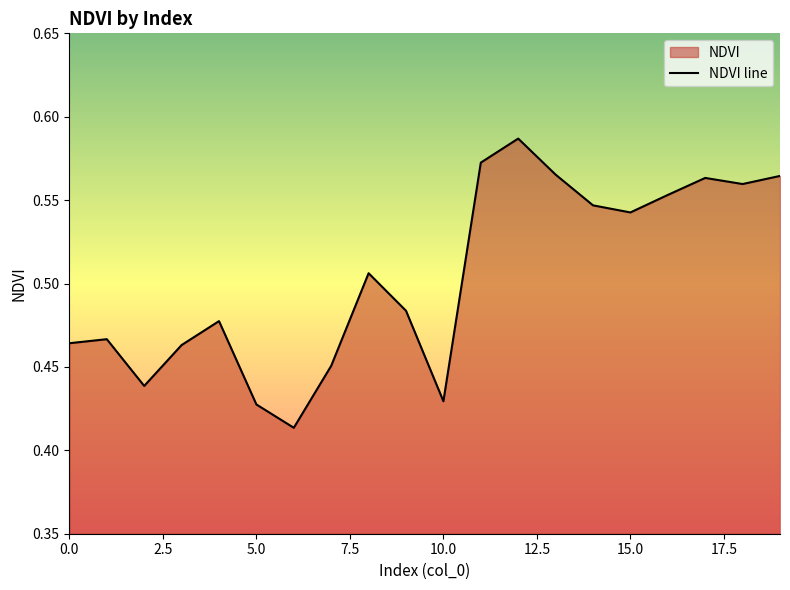

What is the smallest value displayed?

0.4